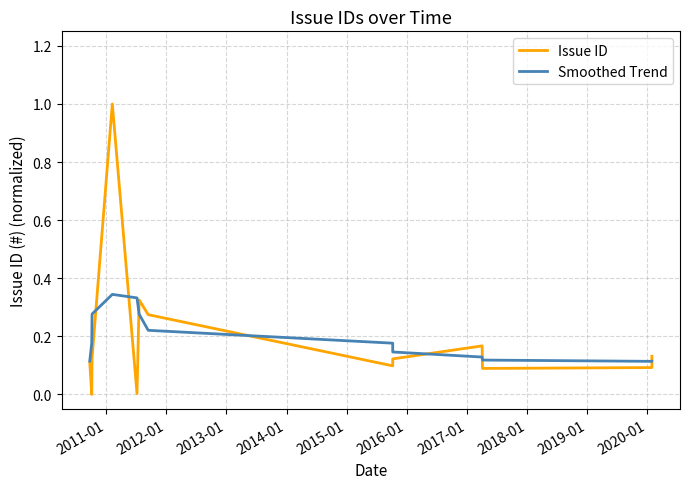

True or false: Issue ID and Smoothed Trend cross at least once.

True